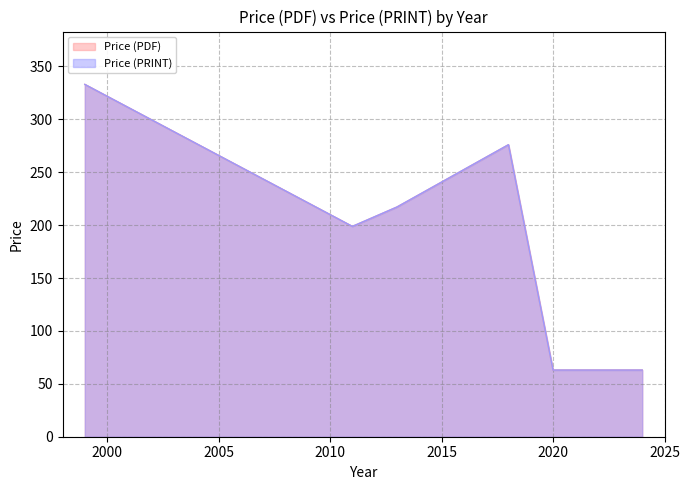

Does the chart have visible grid lines?

Yes